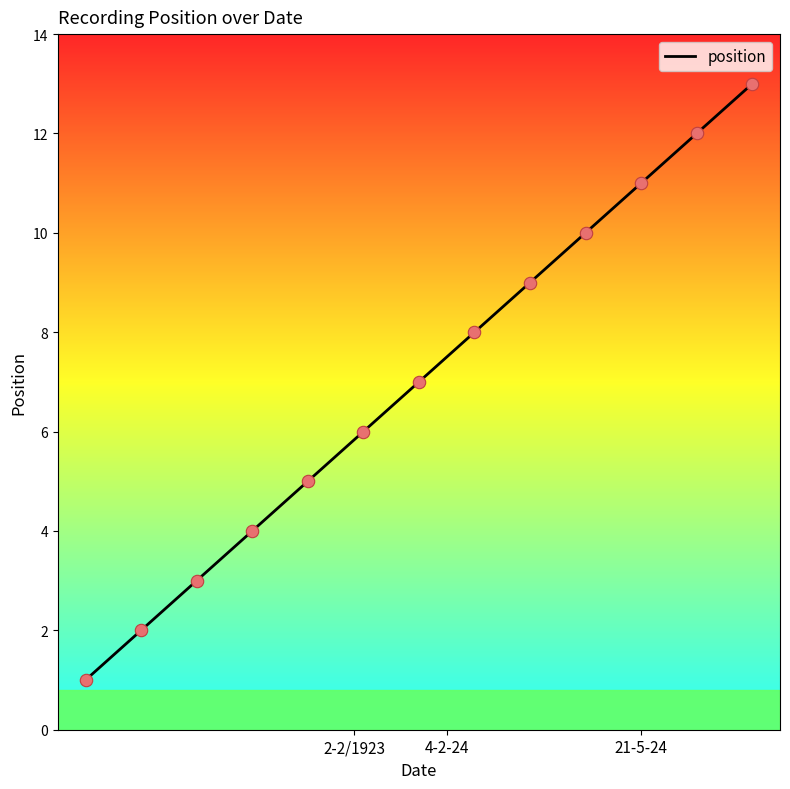

What is the greatest value displayed?

13